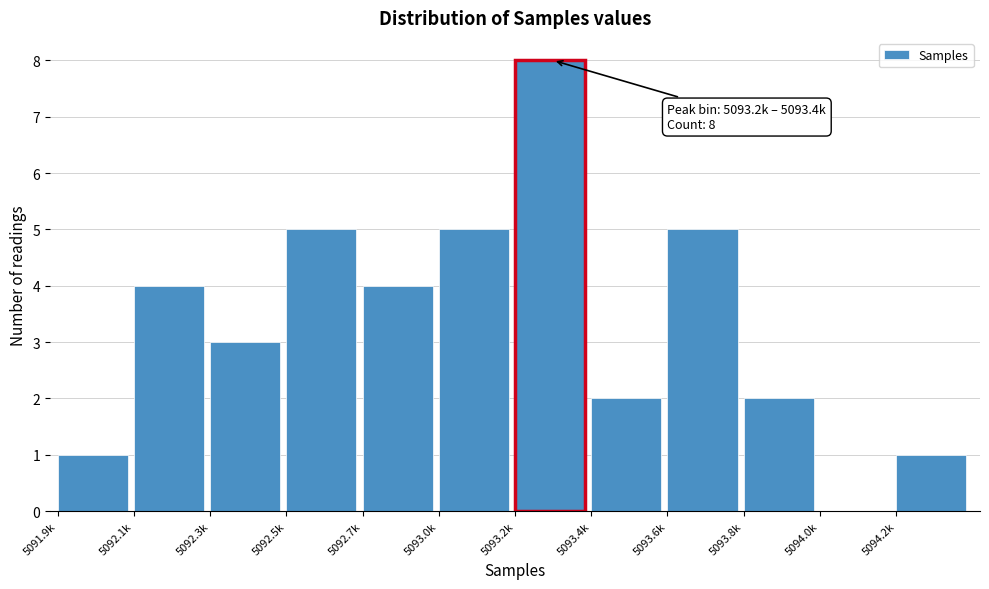

Reading left to right, extract all data points from this chart.

5091.9k=1	5092.1k=4	5092.3k=3	5092.5k=5	5092.7k=4	5093.0k=5	5093.2k=8	5093.4k=2	5093.6k=5	5093.8k=2	5094.0k=0	5094.2k=1